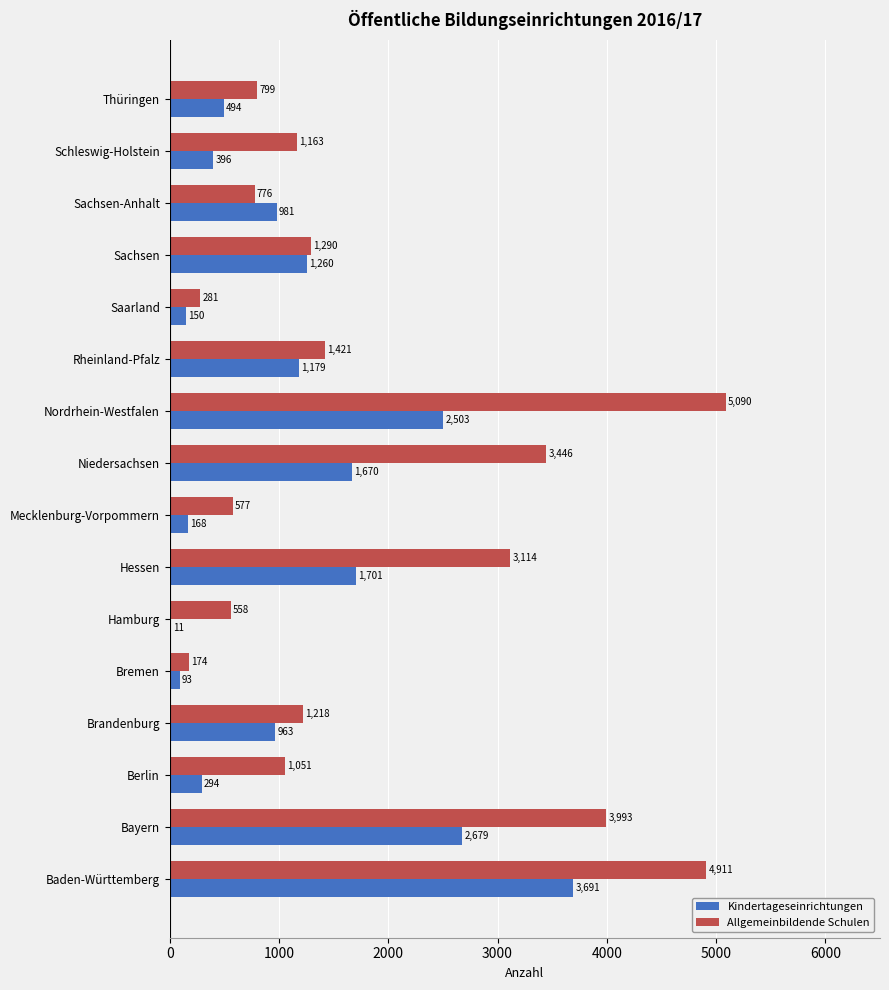

The value of Allgemeinbildende Schulen at Brandenburg is 555. True or false?

False